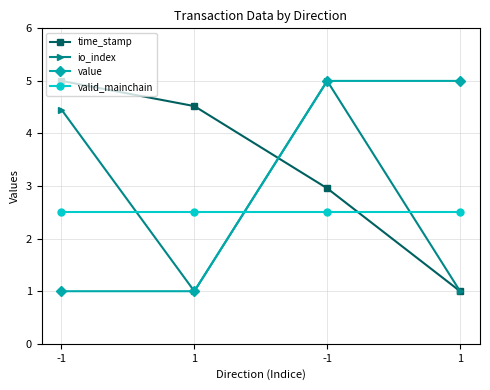

How many lines are shown in the chart?

4